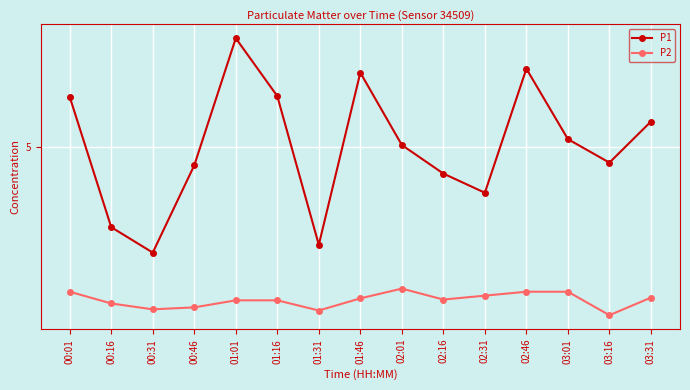

What is the value of the P2 point at the 1st from the left?

1.3